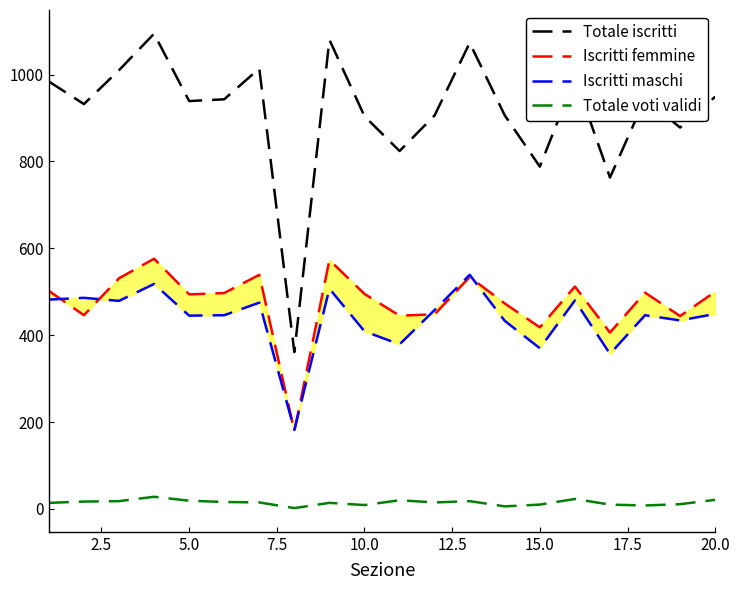

What are all the series names shown in the legend?

Totale iscritti, Iscritti femmine, Iscritti maschi, Totale voti validi